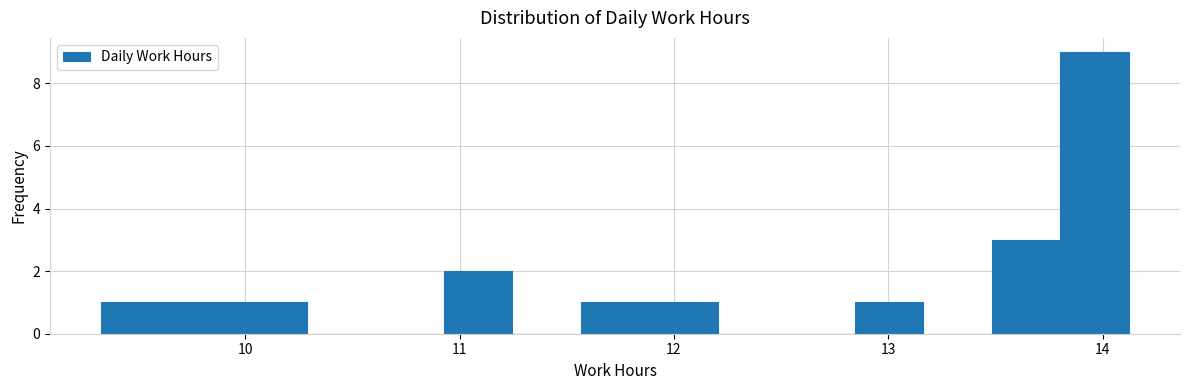

Around what value on the x-axis is the tallest bar? Give the approximate position of its centre, as read against the axis.

14.0